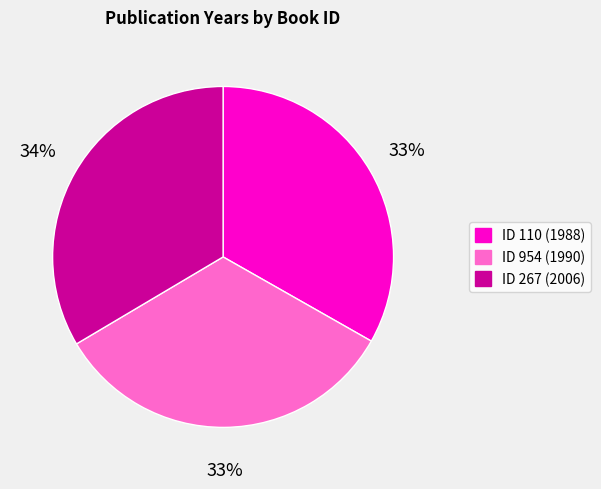

Is there a majority slice in this chart?

No